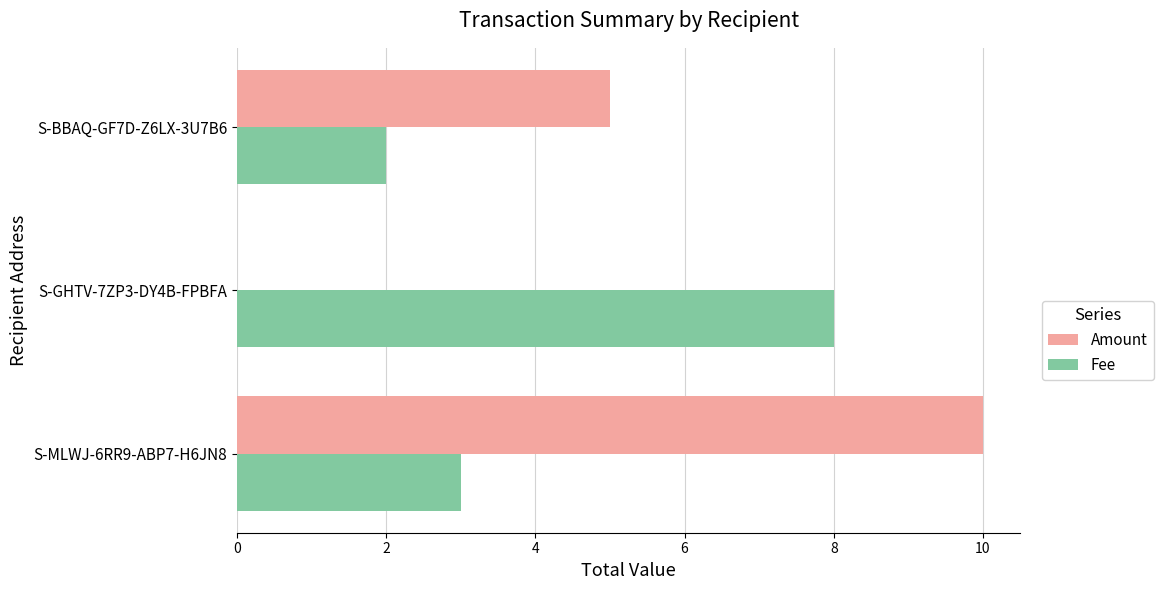

Between S-GHTV-7ZP3-DY4B-FPBFA and S-BBAQ-GF7D-Z6LX-3U7B6, which series saw the biggest shift?

Fee